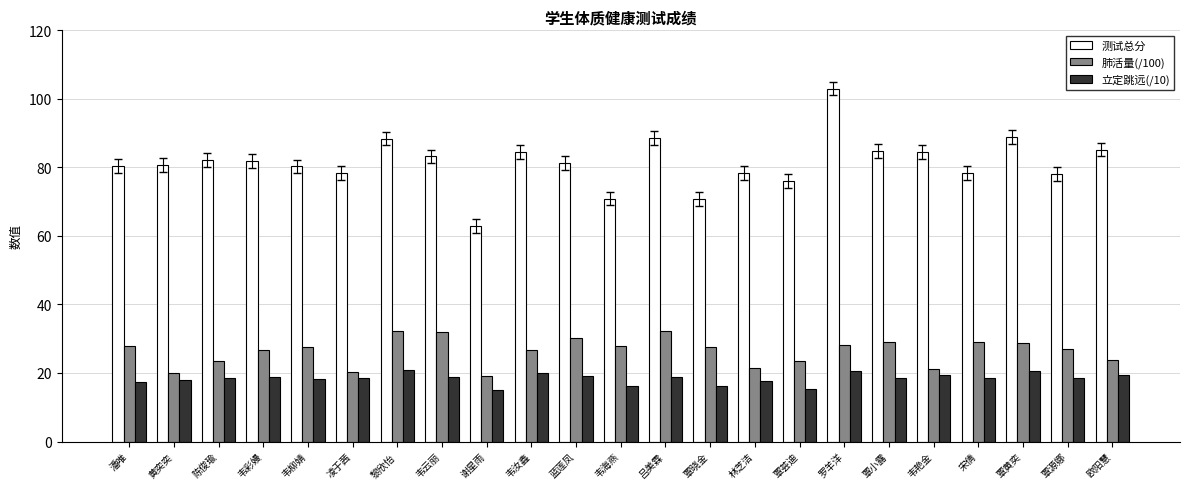

True or false: 肺活量(/100) has a value of 35.0 at 覃荟迪.

False